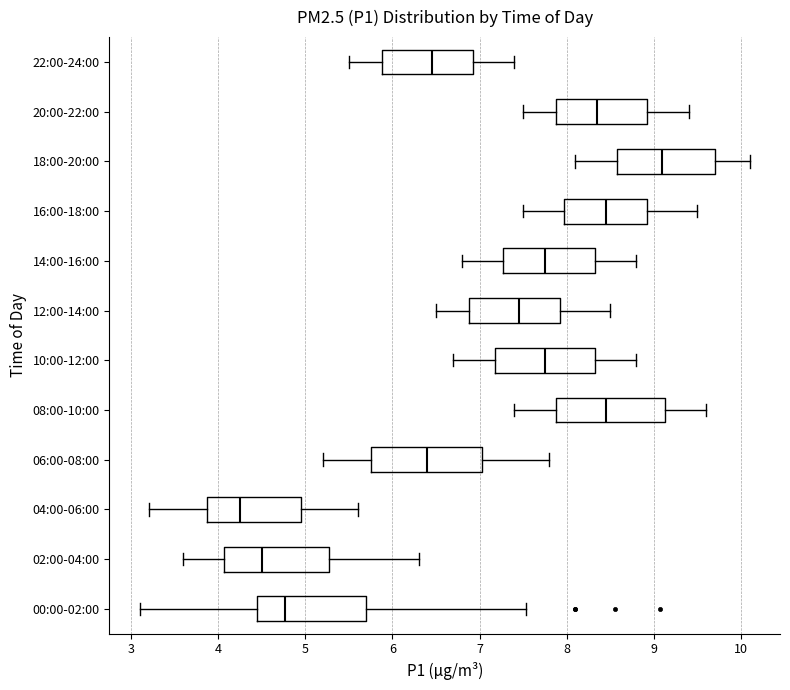

Which box has the furthest to the left median line?

04:00-06:00